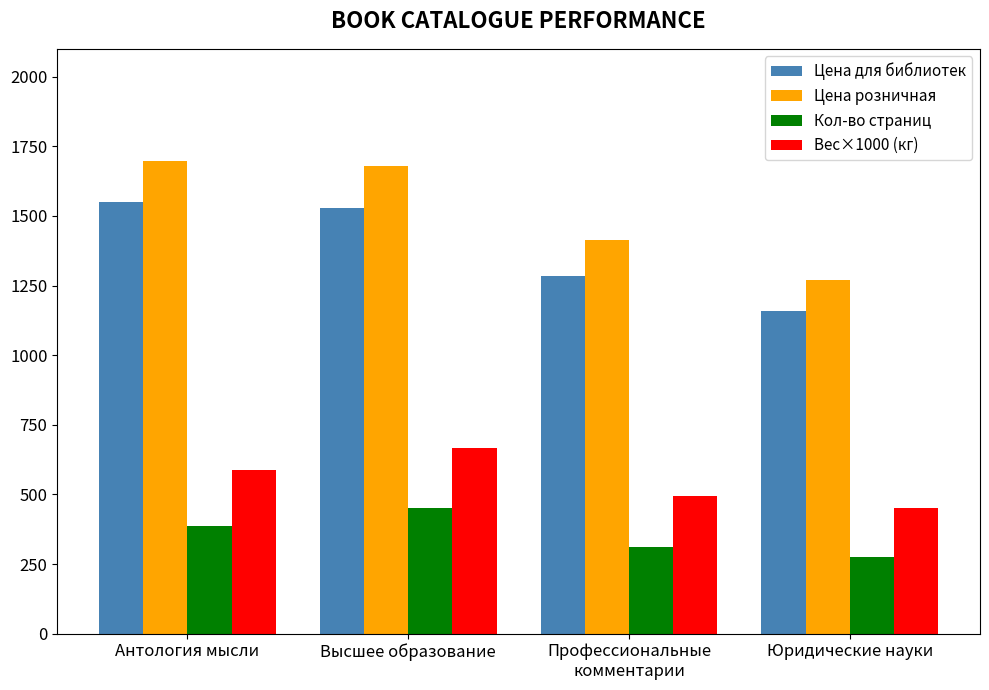

True or false: Цена для библиотек has a value of 1159.0 at Юридические науки.

True